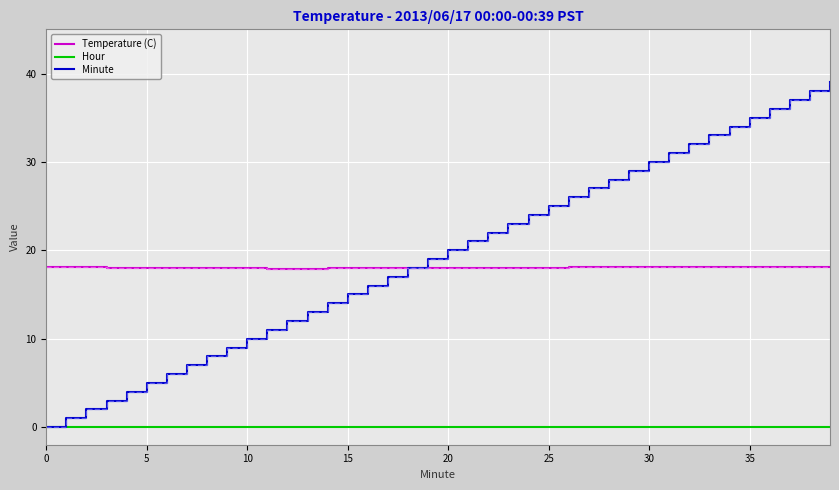

What is the difference between the maximum and minimum values in the Temperature (C) series?

0.2